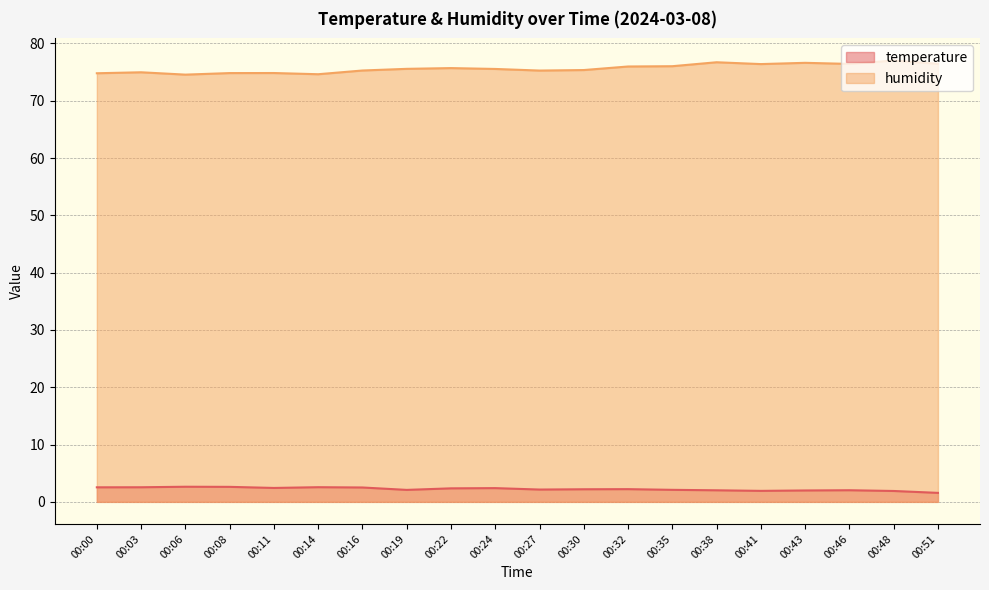

How many values in the temperature series are below 2?

4